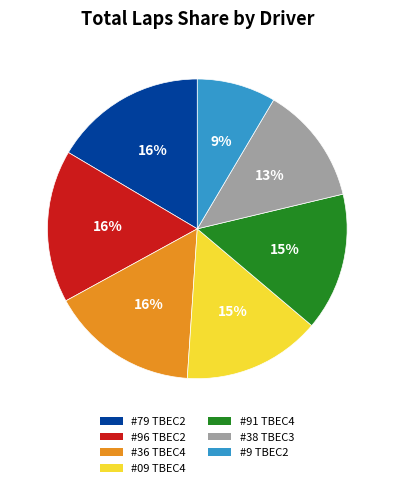

Is it true that #36 TBEC4 is 4% of the pie?

False